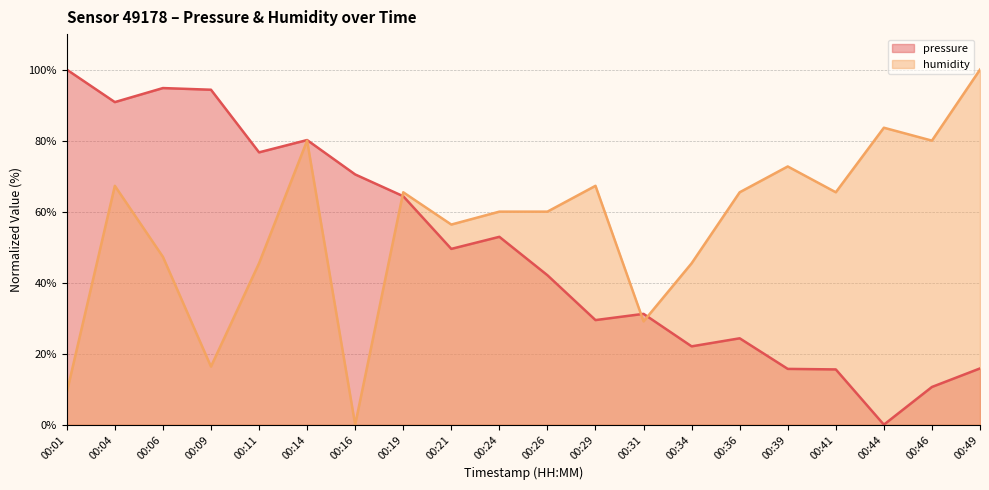

True or false: pressure has more than 1 interior local peaks.

True